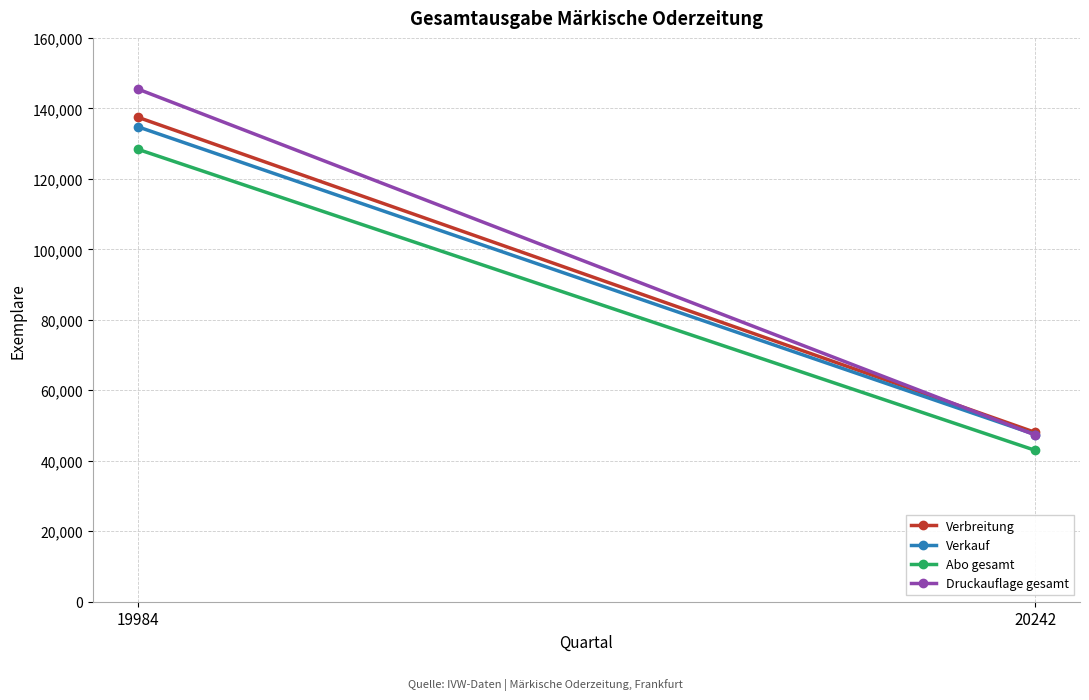

What is the difference between the maximum and minimum values in the Verbreitung series?

89453